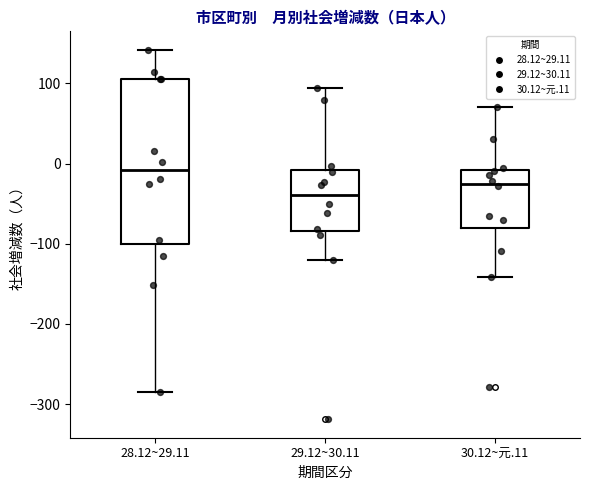

Reading left to right, transcribe this box plot: for each box, give where its median line is, the range the box spans, and where its two whiskers end, as read against the y-axis. The values are not printed on the chart, so give them approximately, as read against the axis.

28.12~29.11: median -10, box -100 to 110, whiskers -280 to 140
29.12~30.11: median -40, box -80 to -10, whiskers -120 to 90
30.12~元.11: median -20, box -80 to -10, whiskers -140 to 70